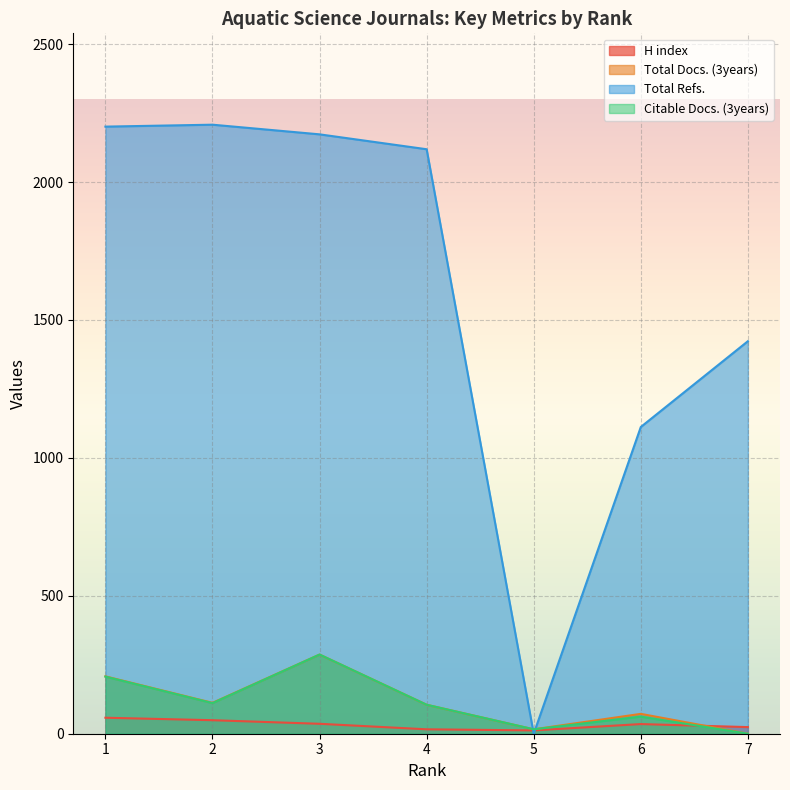

Reading left to right, transcribe all the data shown in this chart.

H index: 58	49	36	16	12	35	24
Total Docs. (3years): 208	112	287	105	16	72	0
Total Refs.: 2201	2208	2173	2119	0	1112	1423
Citable Docs. (3years): 207	111	287	105	16	62	0